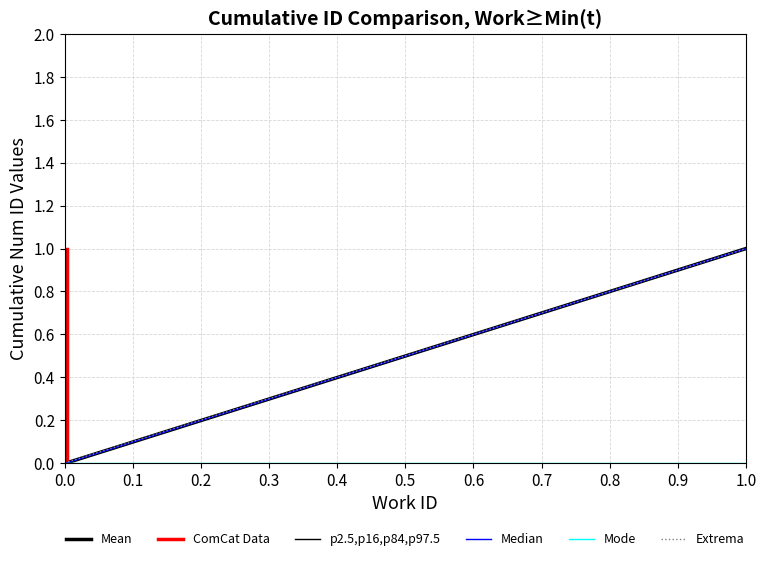

Reading left to right, what are all the values shown in this chart?

0.0	0.0	1.0